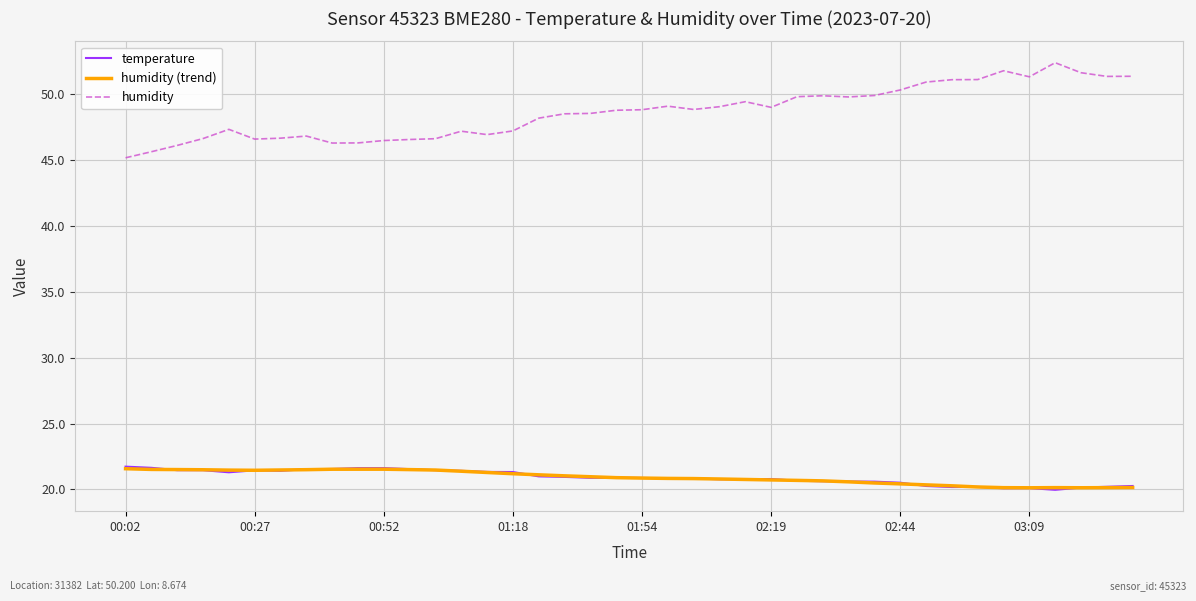

True or false: temperature and humidity intersect in this chart.

False